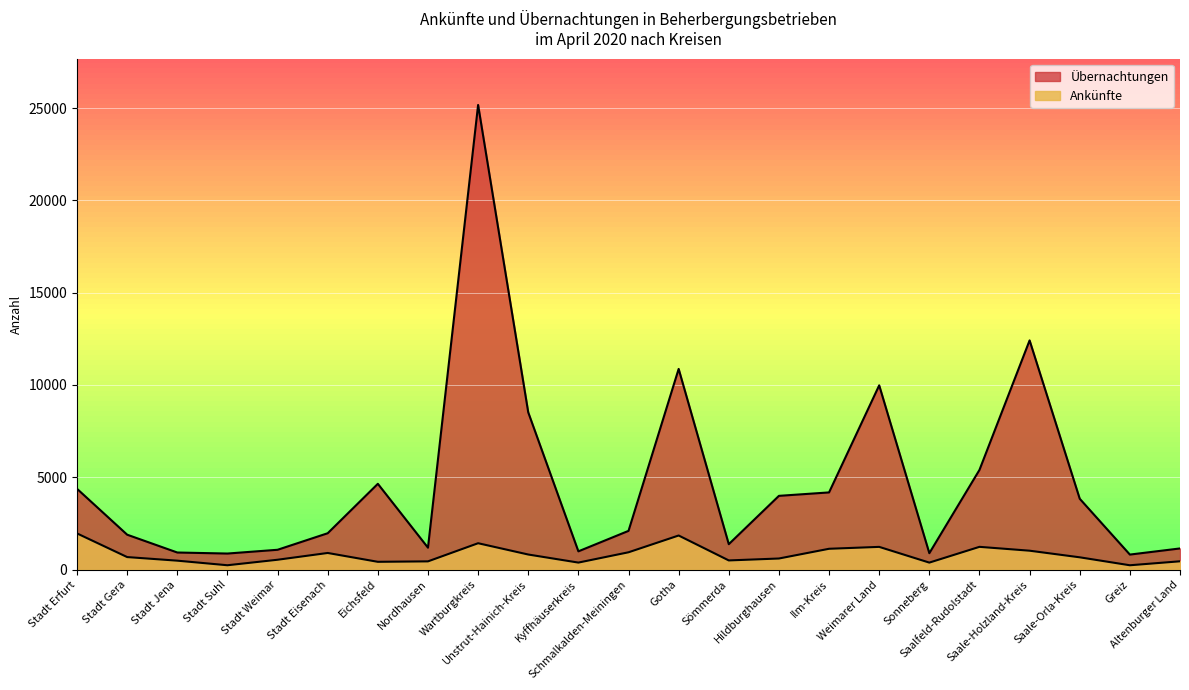

Rank the series by their average value, from highest to lowest.

Übernachtungen, Ankünfte